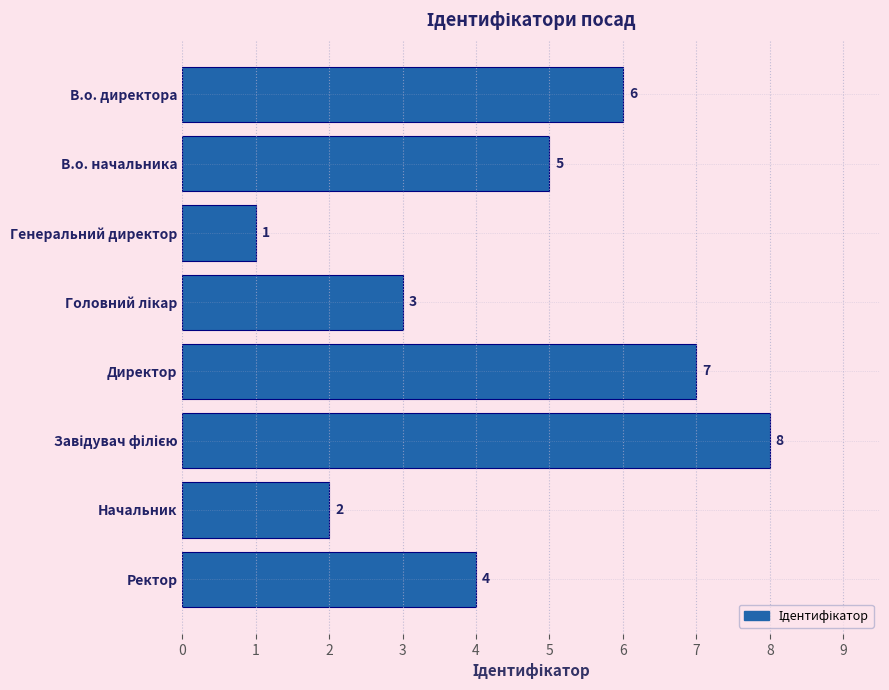

True or false: the data shows 5 at В.о. начальника.

True